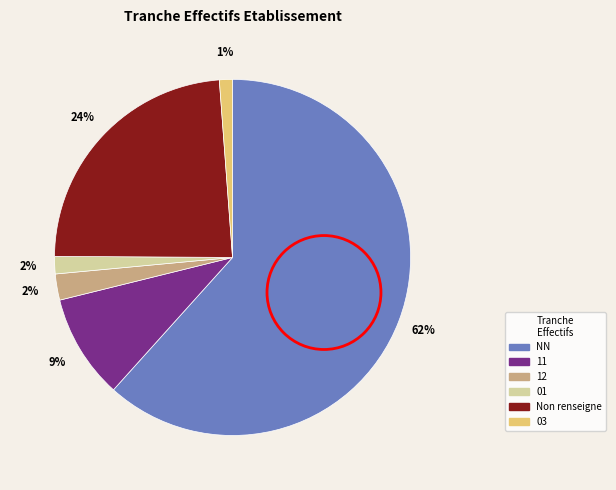

Is there a majority slice in this chart?

Yes